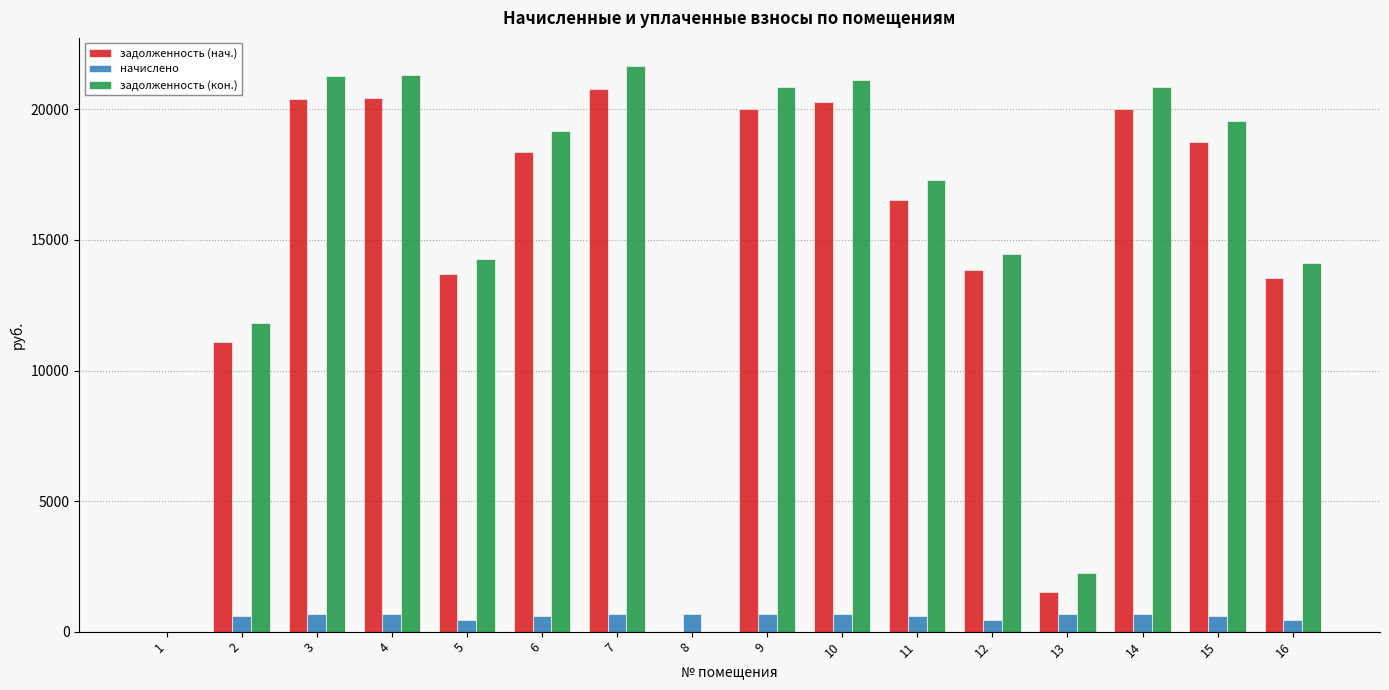

The value of задолженность (нач.) at 13 is 1524.1. True or false?

True